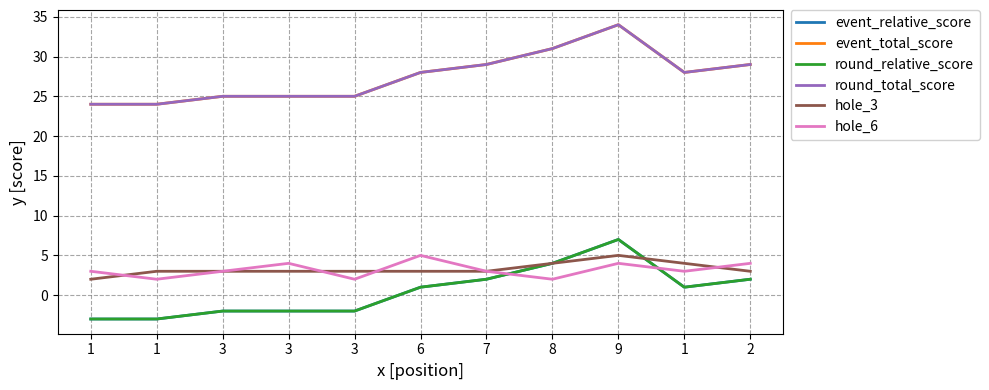

What value does the hole_6 series have at 9?

4